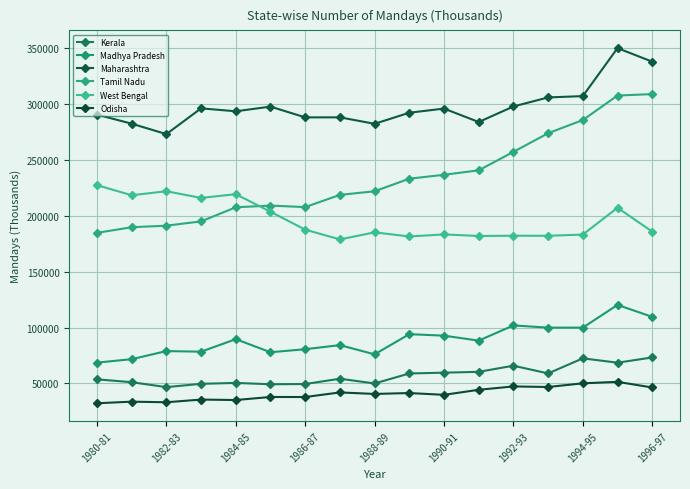

Reading left to right, extract all data points from this chart.

Kerala: 53581	51005	46603	49553	50368	49156	49376	54112	49882	58817	59545	60298	65784	58867	72371	68490	73173
Madhya Pradesh: 68567	71620	78875	78332	89568	77835	80559	84215	75956	94028	92699	88252	101871	99887	99897	120246	109541
Maharashtra: 290726	282594	273244	296332	293693	297885	288240	288268	282485	292403	296126	284086	298003	306119	307288	350271	338144
Tamil Nadu: 184801	189830	191223	195062	207701	209230	207860	218812	222038	233324	236807	240811	257363	274035	285861	307800	309086
West Bengal: 227505	218495	222074	216089	219437	203708	187666	178913	185229	181540	183408	181986	182227	182165	183254	207257	185915
Odisha: 32138	33569	33034	35442	35033	37771	37733	41838	40492	41298	39681	44204	47223	46703	49998	51329	46263